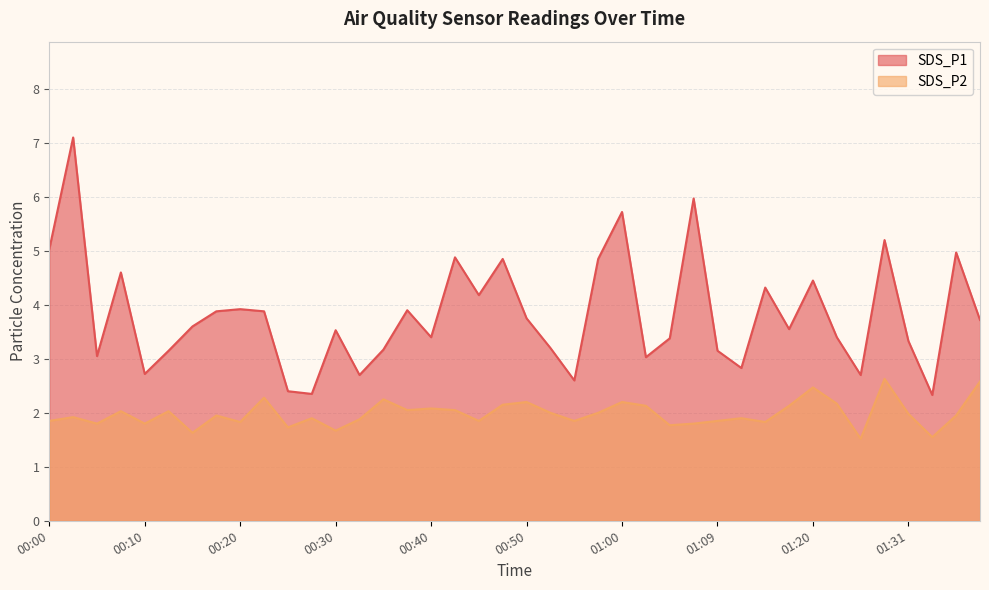

Read the SDS_P1 value at 01:36.

5.0